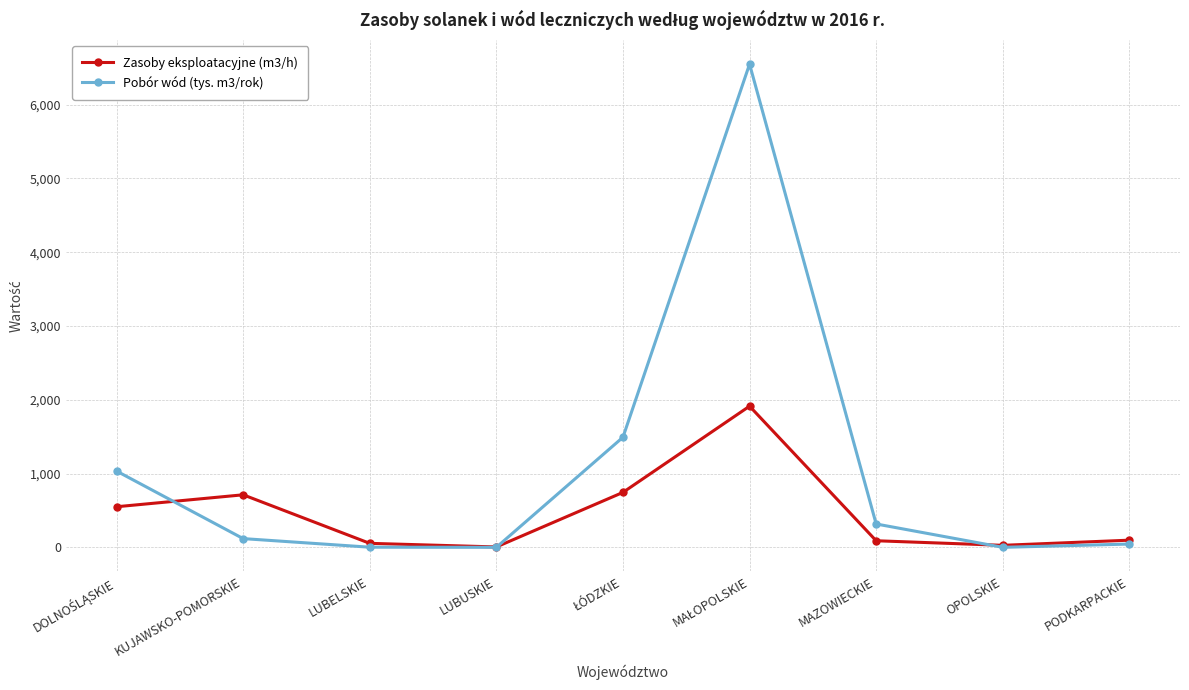

Rank the series by their average value, from highest to lowest.

Pobór wód (tys. m3/rok), Zasoby eksploatacyjne (m3/h)